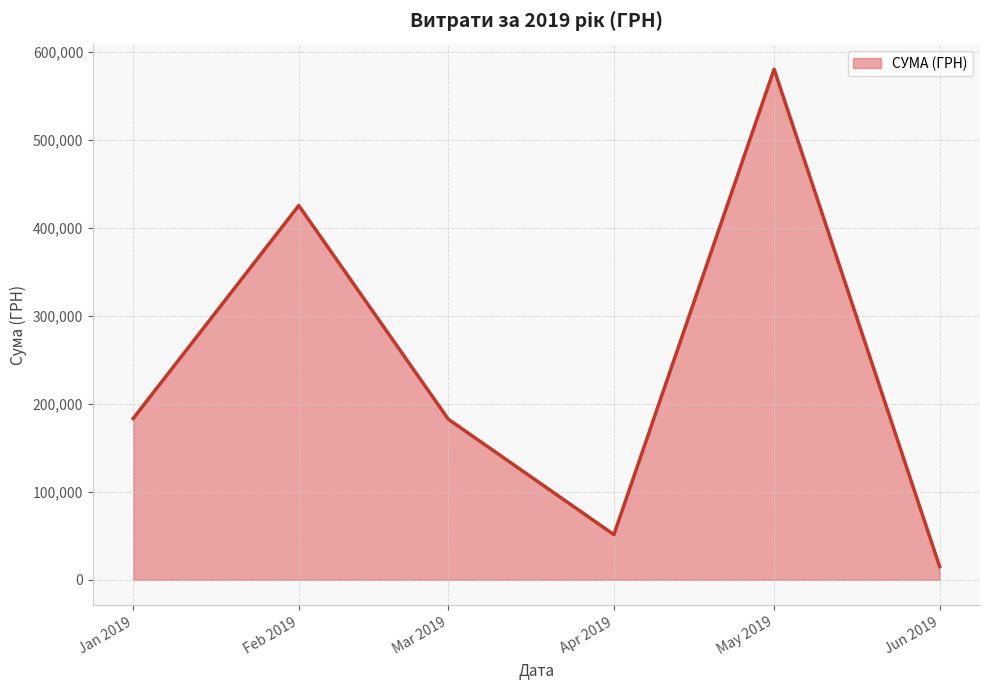

Read the value at May 2019.

580382.1